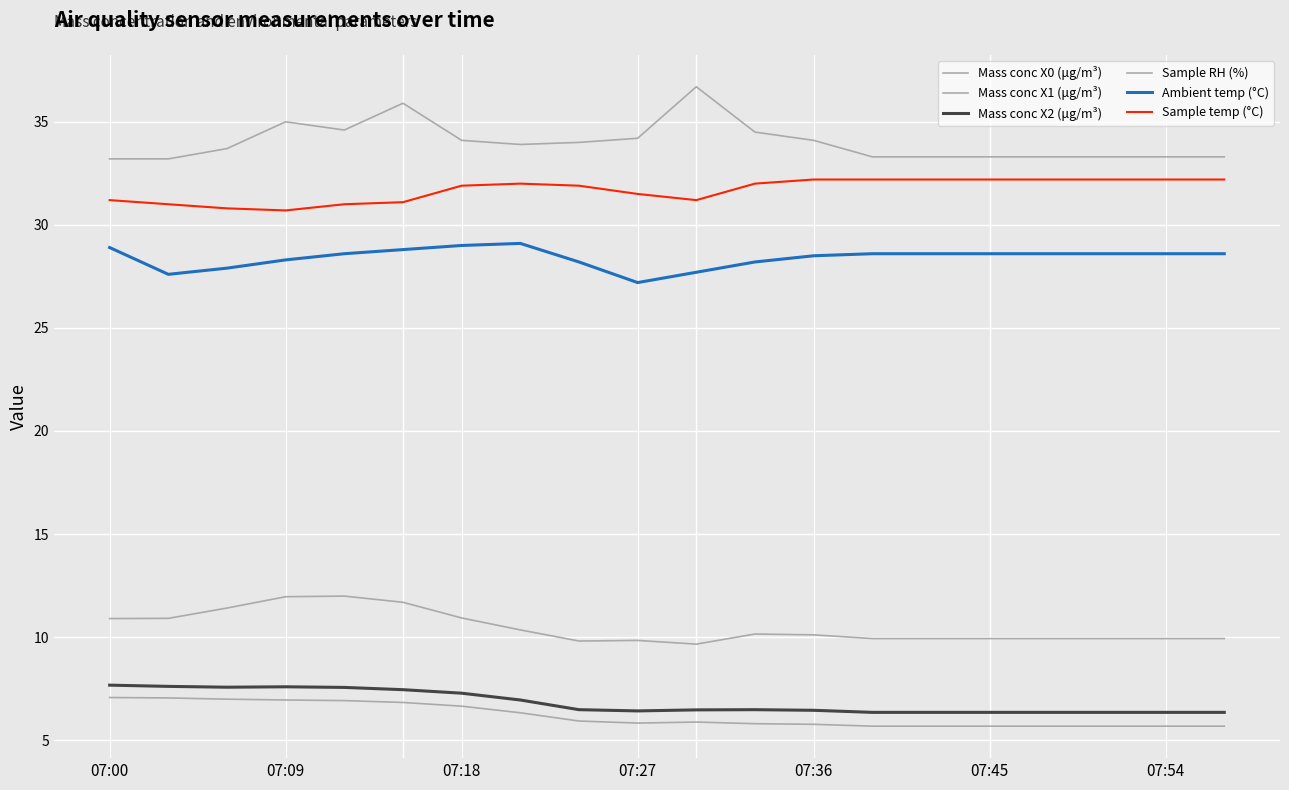

Does the chart have visible grid lines?

Yes